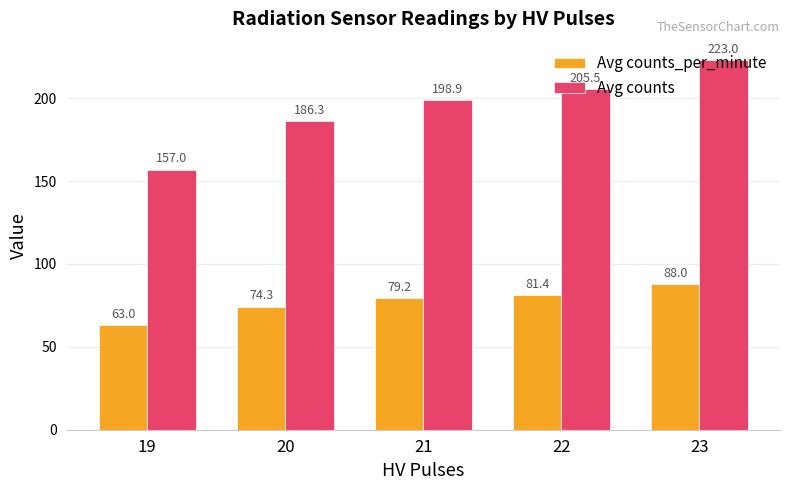

At which category does the chart reach its peak across all series?

23